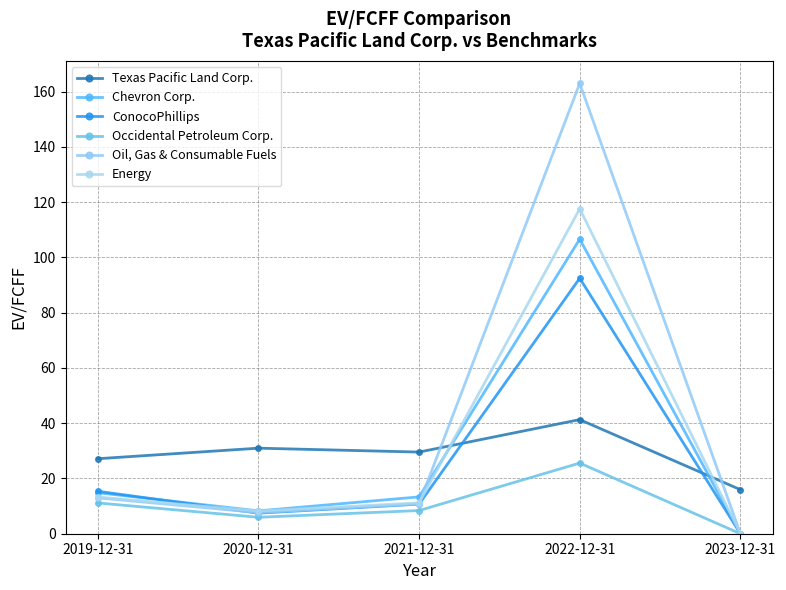

How many intersections are there between Energy and Texas Pacific Land Corp.?

2